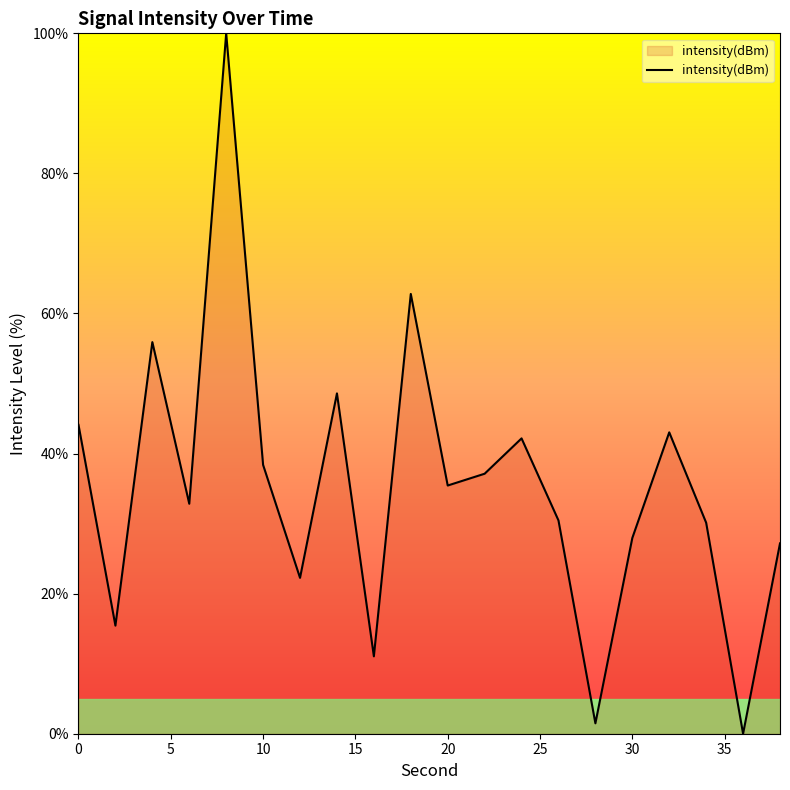

What is the greatest value displayed?

100.0